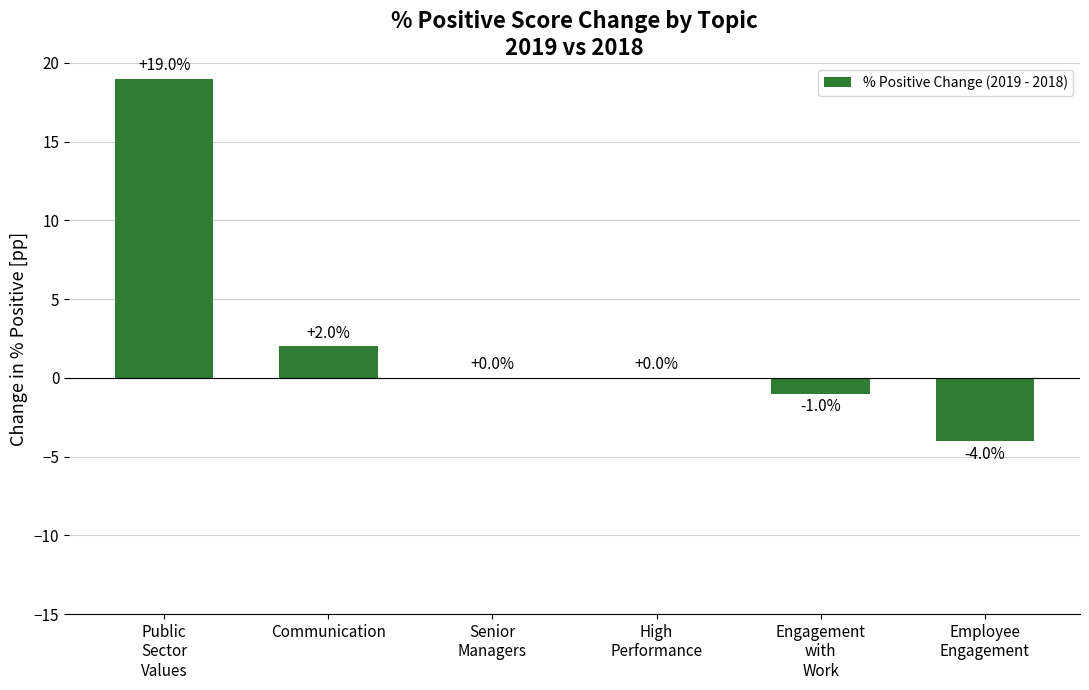

What is the sum of the values at Senior
Managers and Public
Sector
Values?

19